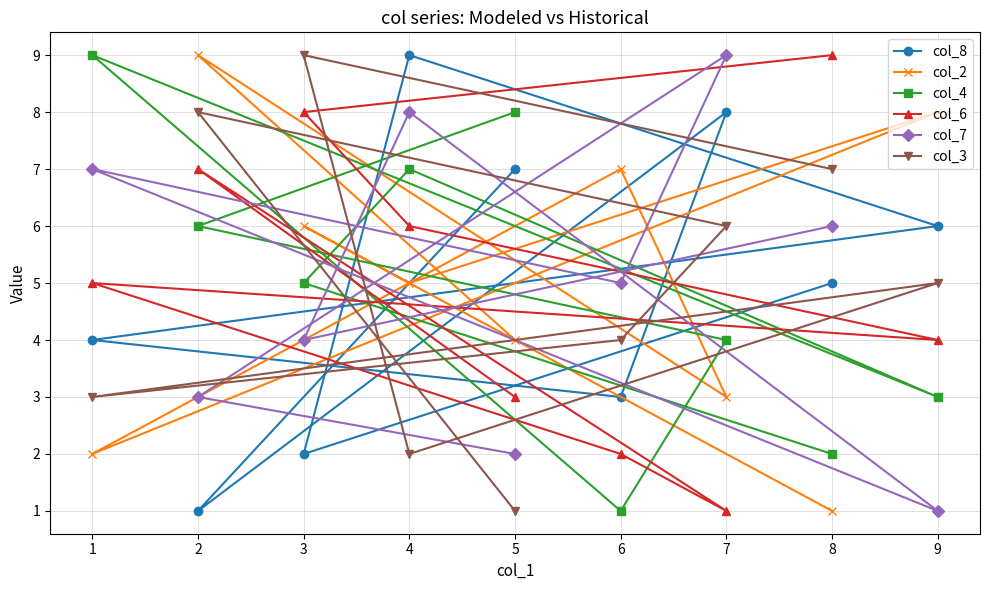

Reading left to right, transcribe all the data shown in this chart.

col_8: 1=4	2=1	3=2	4=9	5=7	6=3	7=8	8=5	9=6
col_2: 1=2	2=9	3=6	4=5	5=4	6=7	7=3	8=1	9=8
col_4: 1=9	2=6	3=5	4=7	5=8	6=1	7=4	8=2	9=3
col_6: 1=5	2=7	3=8	4=6	5=3	6=2	7=1	8=9	9=4
col_7: 1=7	2=3	3=4	4=8	5=2	6=5	7=9	8=6	9=1
col_3: 1=3	2=8	3=9	4=2	5=1	6=4	7=6	8=7	9=5